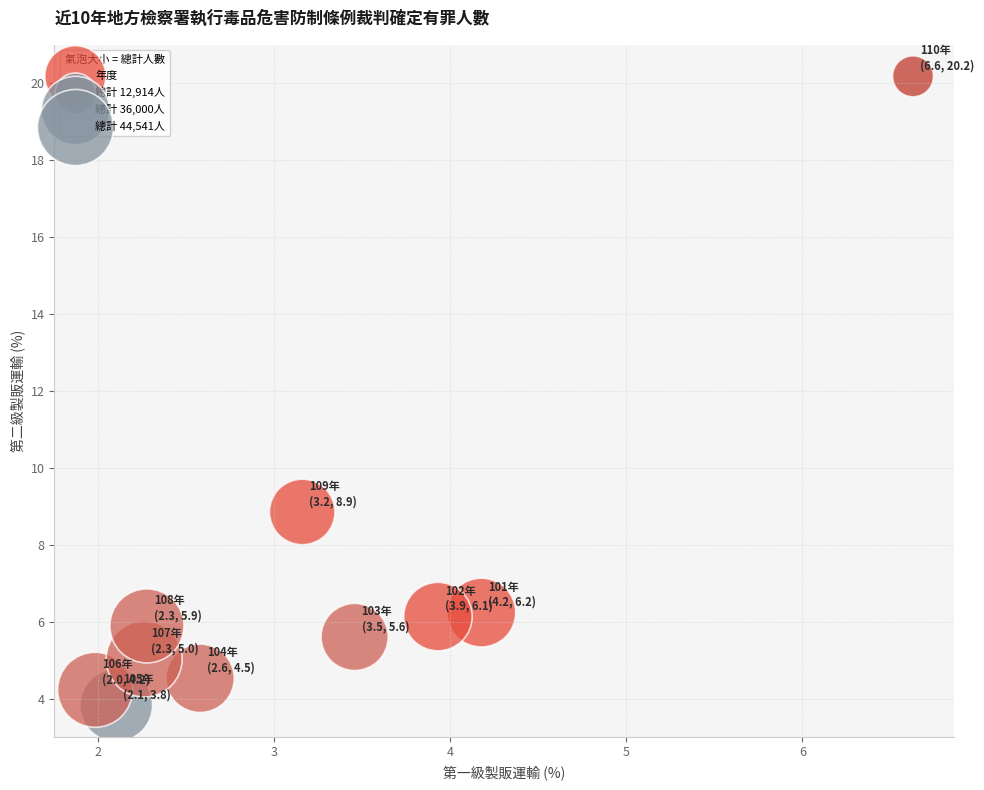

What Y value in the scatter plot is closest to 11?

8.9